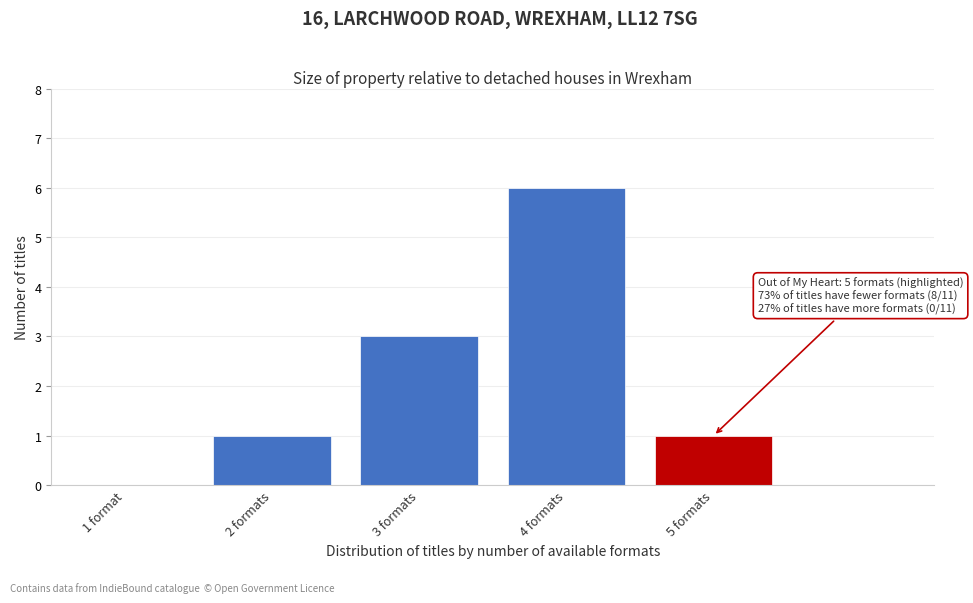

Reading left to right, list all the values displayed in this chart.

1 format=0	2 formats=1	3 formats=3	4 formats=6	5 formats=1